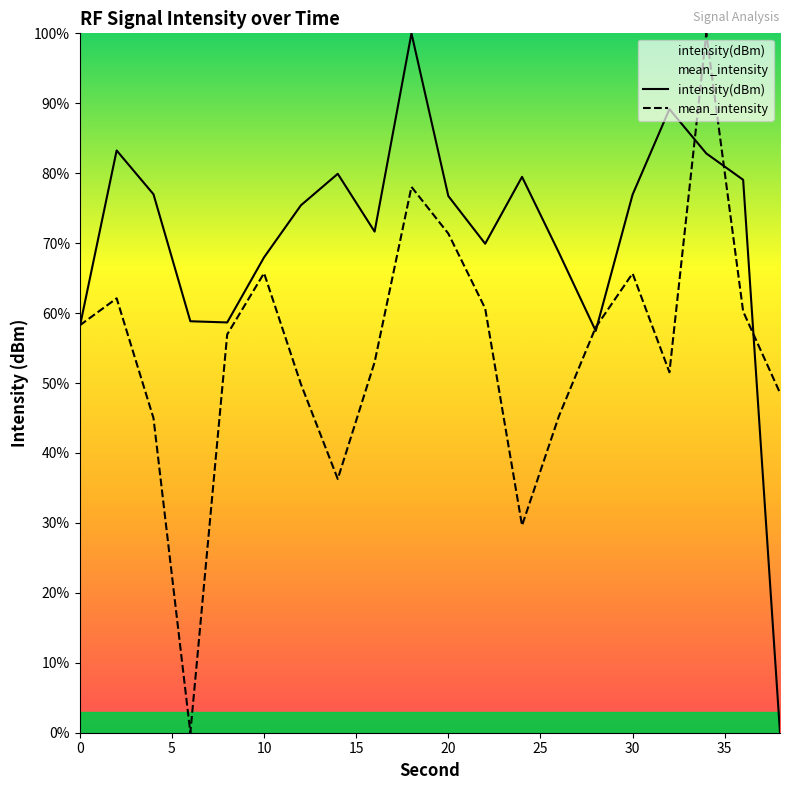

What is the spread (max minus min) of values at 10?

2.3